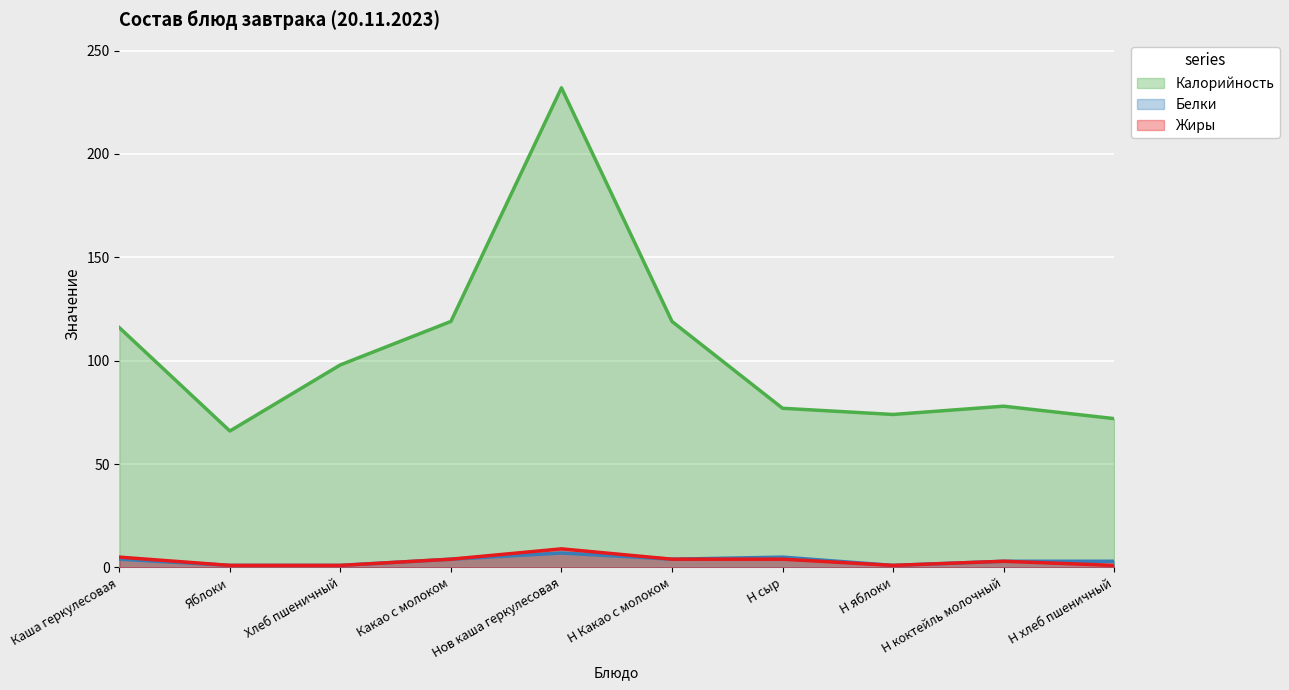

Read the Белки value at Н сыр.

5